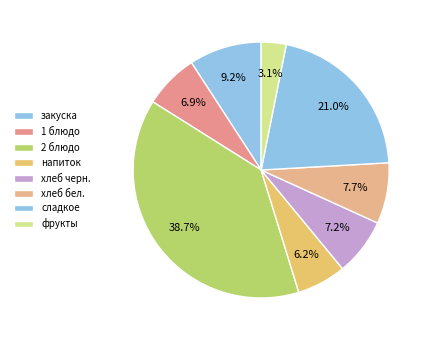

Count the number of slices in the pie.

8